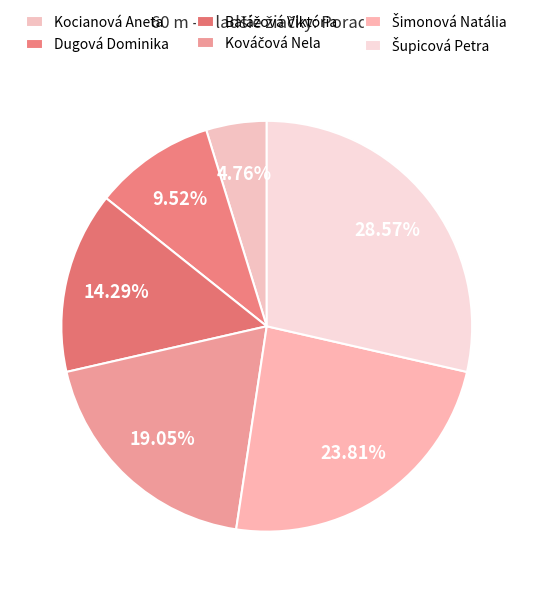

To the nearest percent, what portion does Šimonová Natália represent?

24%